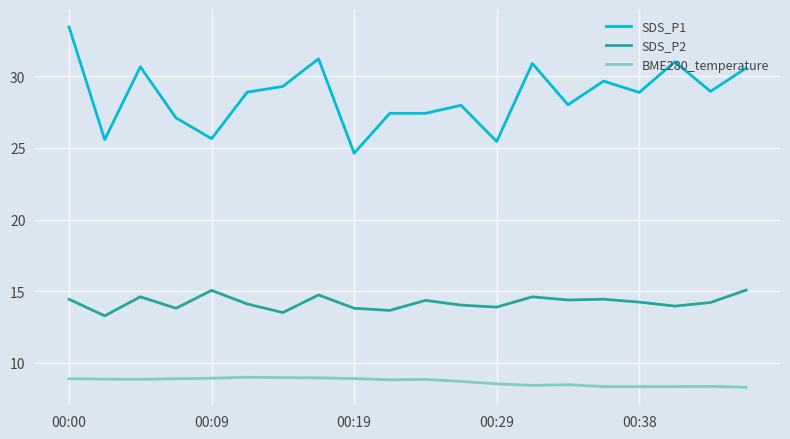

What is the average value of the BME280_temperature series?

8.7